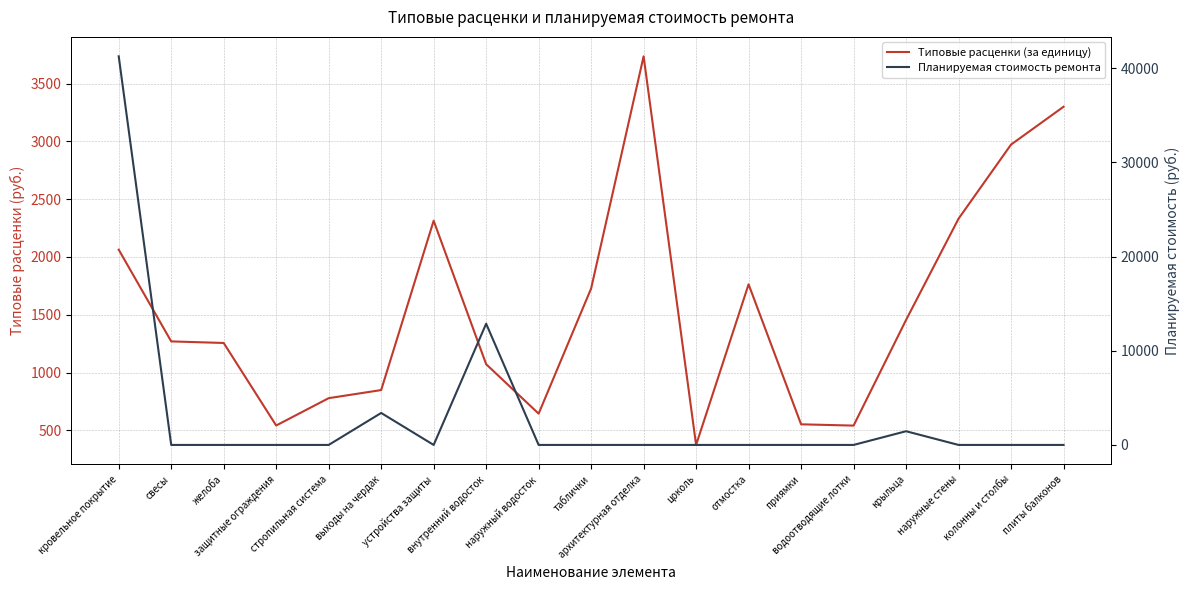

True or false: Типовые расценки (за единицу) has more than 1 interior local peaks.

True